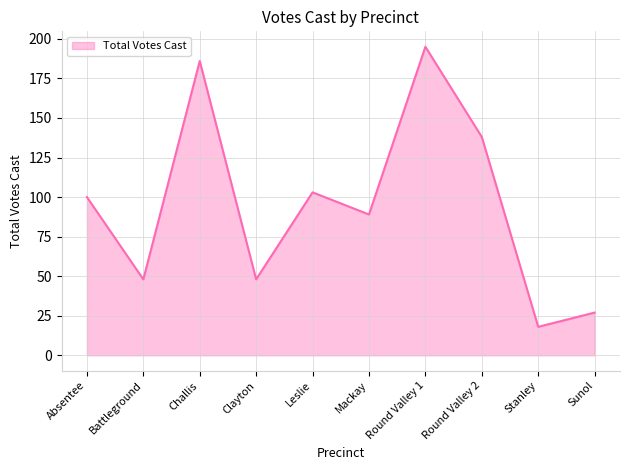

True or false: the data has more than 2 interior local peaks.

True